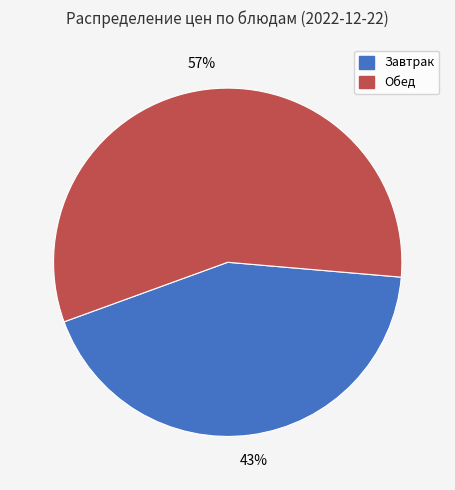

To the nearest percent, what is the difference between the largest and smallest slice percentages?

14%